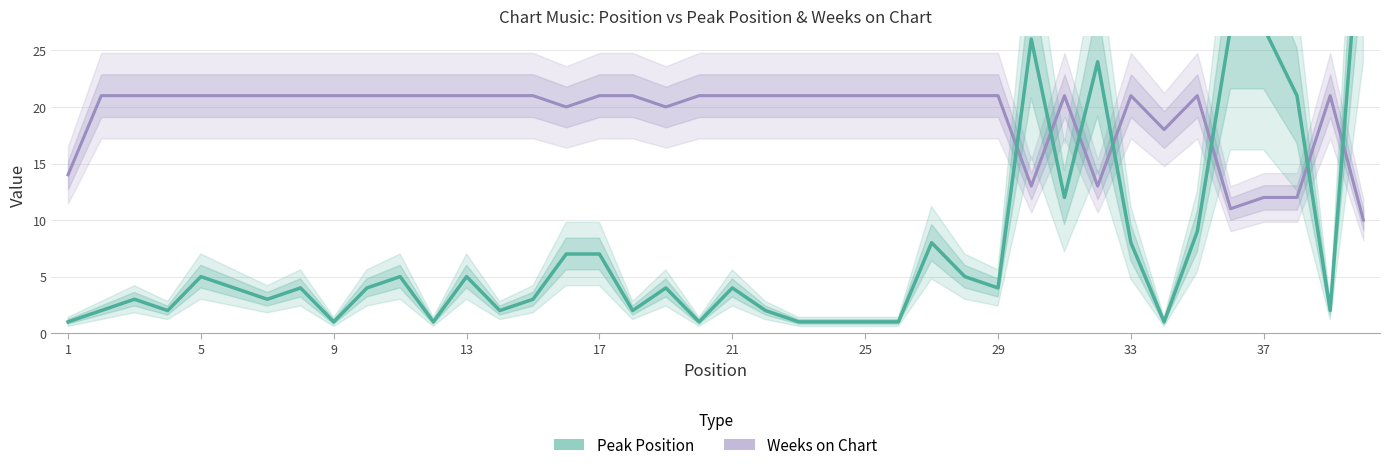

True or false: Weeks on Chart and Peak Position cross at least once.

True